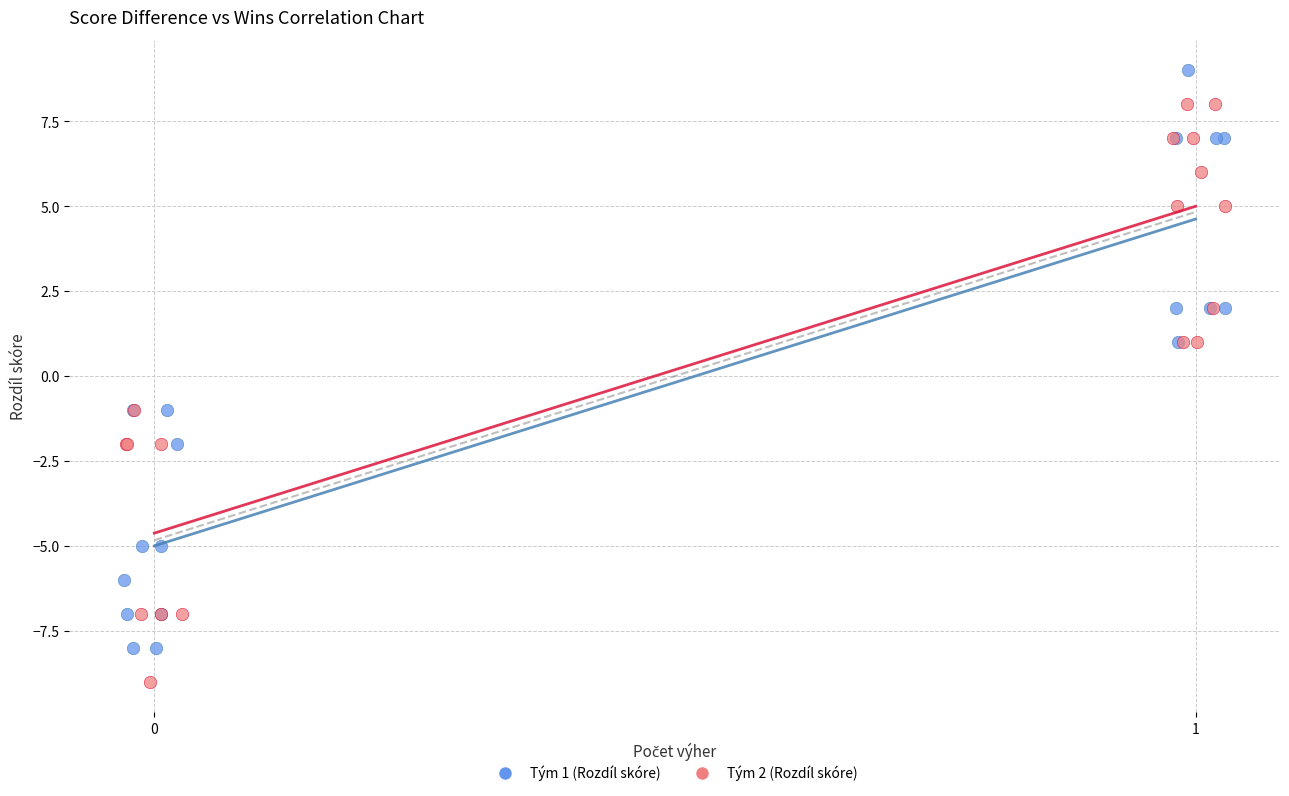

Which series reaches the minimum Y coordinate?

Tým 2 (Rozdíl skóre)